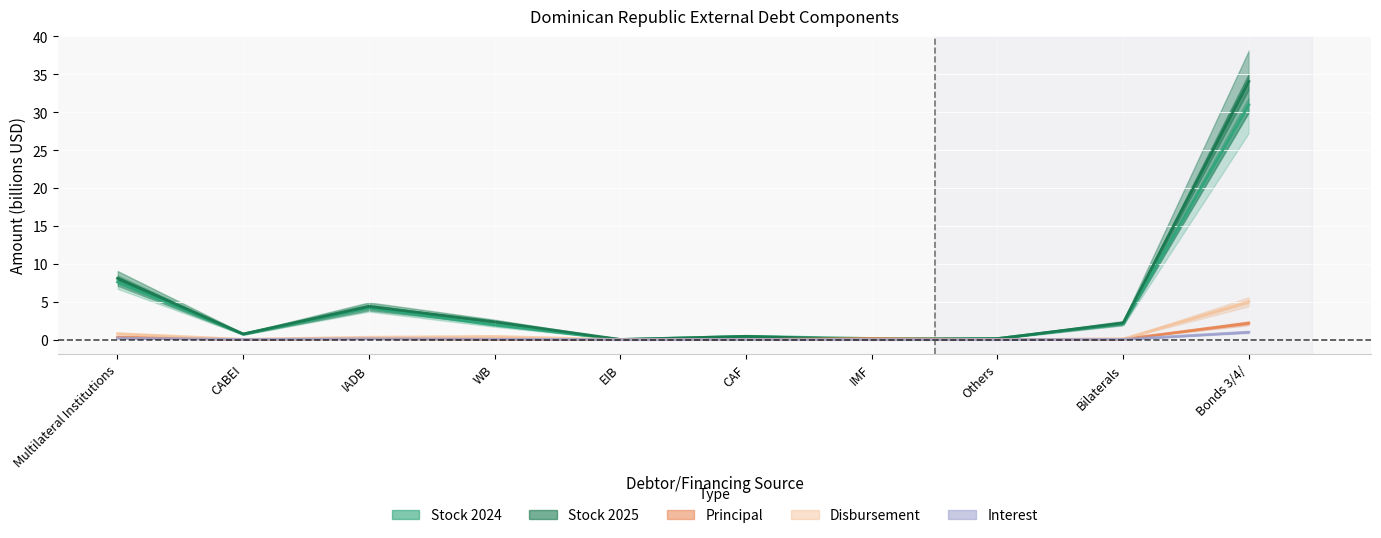

True or false: Principal has more than 0 points higher than both neighbors.

True